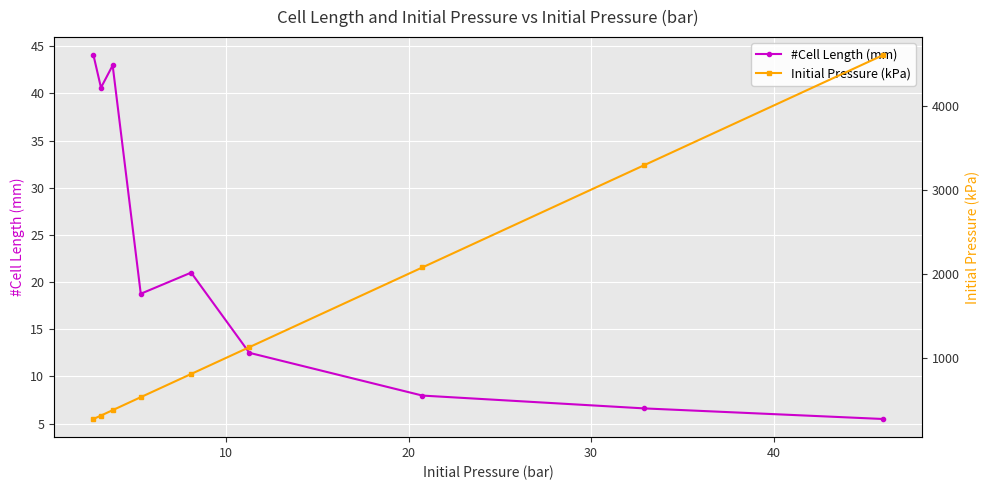

How many values in the #Cell Length (mm) series are below 18?

4